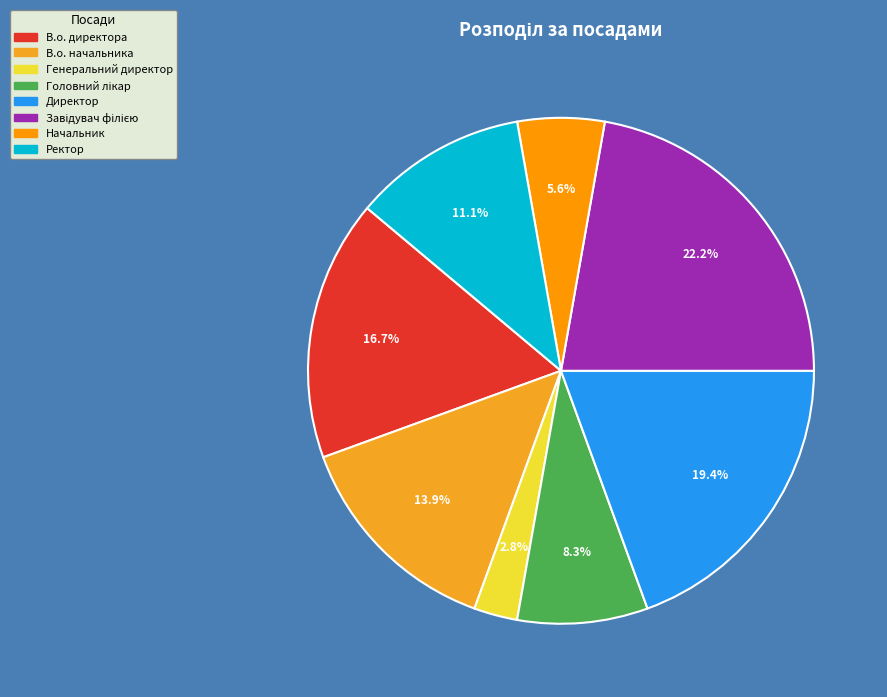

How many slices are in this pie chart?

8